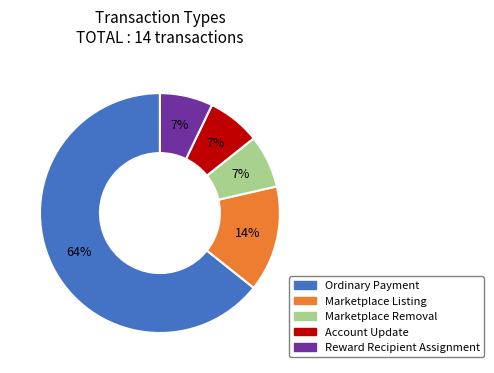

Is the sum of Marketplace Removal and Ordinary Payment greater than half?

Yes